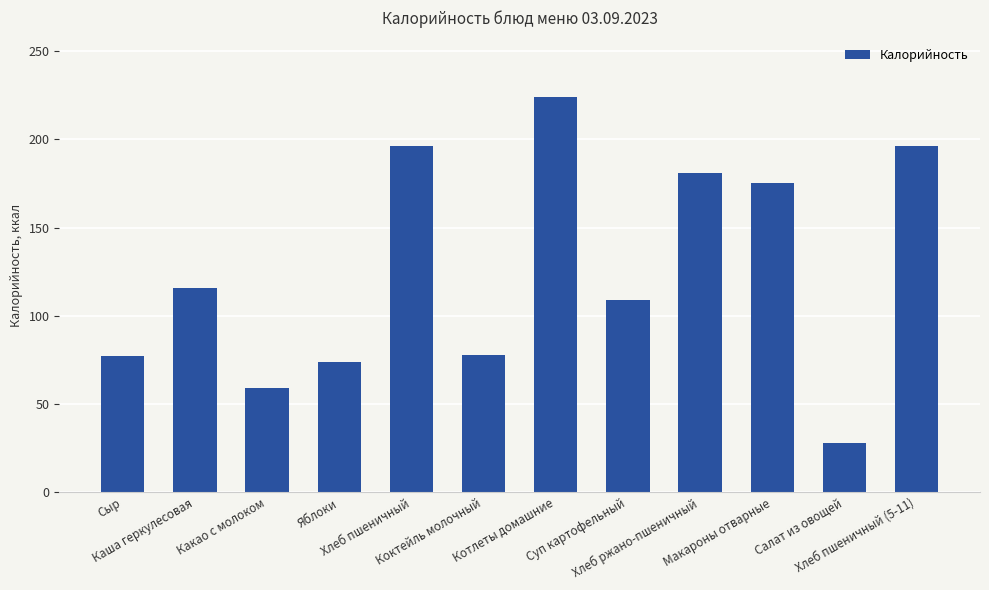

What is the greatest value displayed?

224